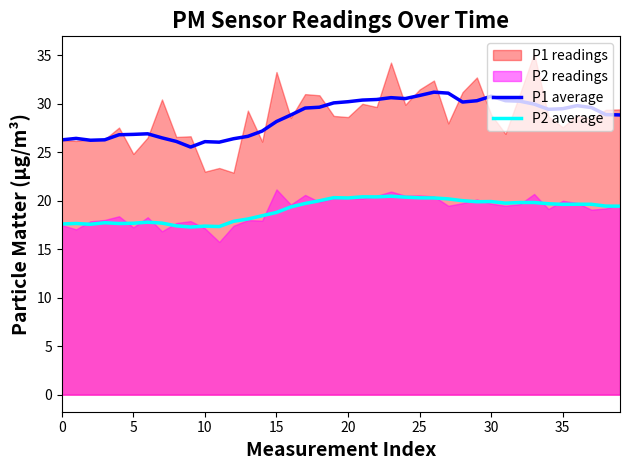

What is the lowest value of the P1 average series?

25.5